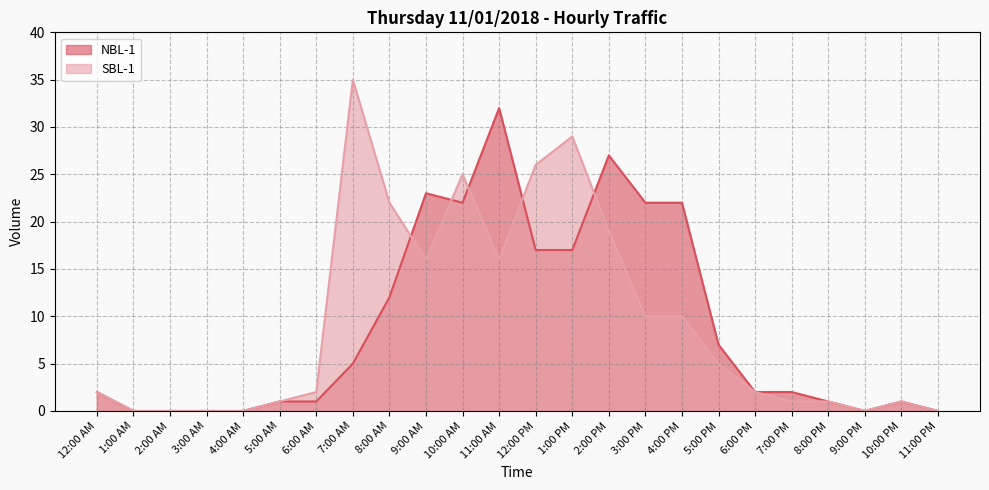

Which series has the widest spread of values?

SBL-1